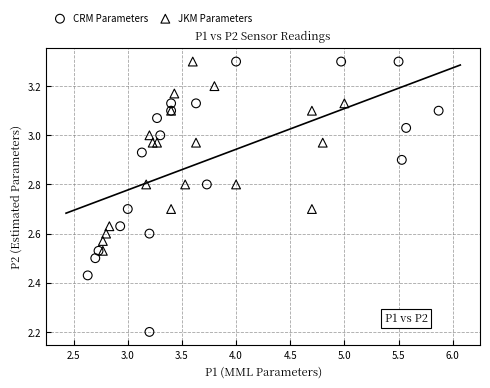

Which series has the largest Y range (max minus min)?

CRM Parameters